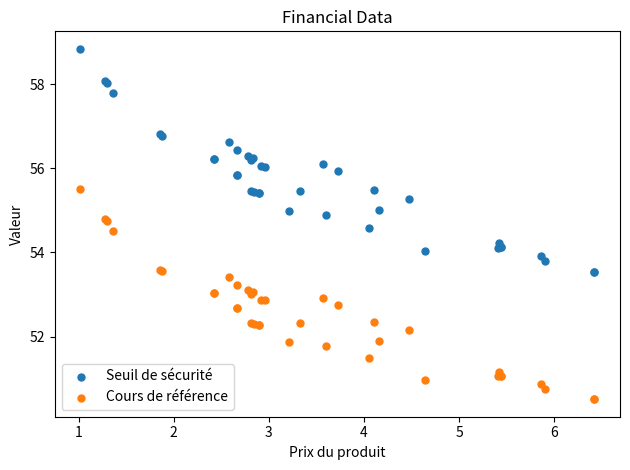

What is the X range (max minus min) for the scatter plot?

5.4